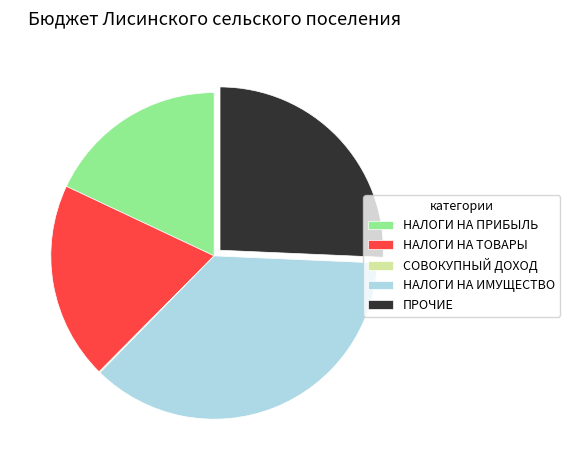

Does any single category account for the majority?

No